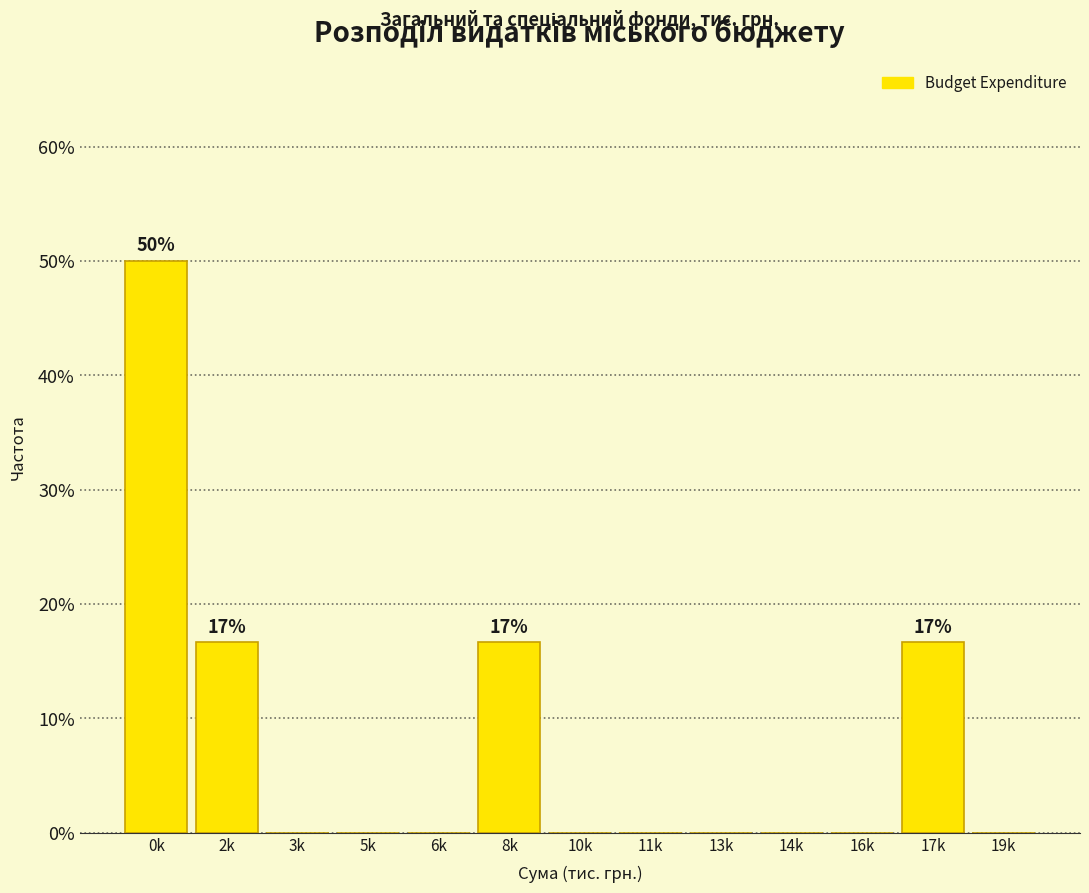

Reading right to left, what are all the values shown in this chart?

19k=0.0	17k=16.7	16k=0.0	14k=0.0	13k=0.0	11k=0.0	10k=0.0	8k=16.7	6k=0.0	5k=0.0	3k=0.0	2k=16.7	0k=50.0